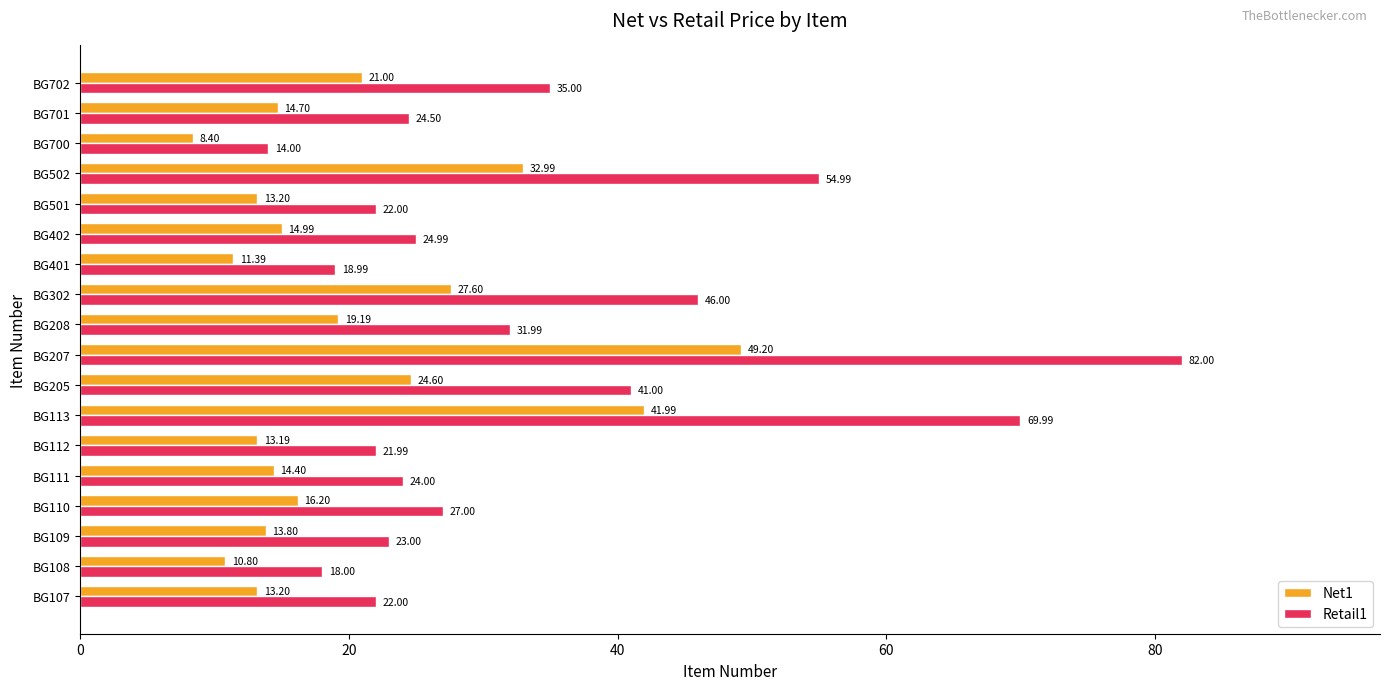

What is the maximum value shown in the chart?

82.0